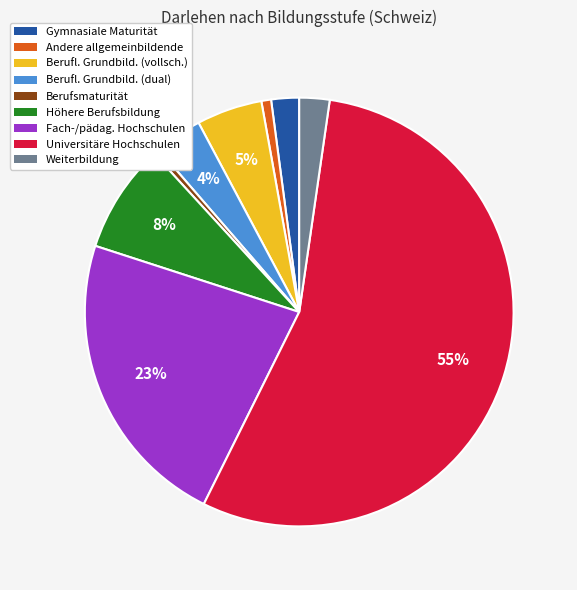

How many slices are in this pie chart?

9